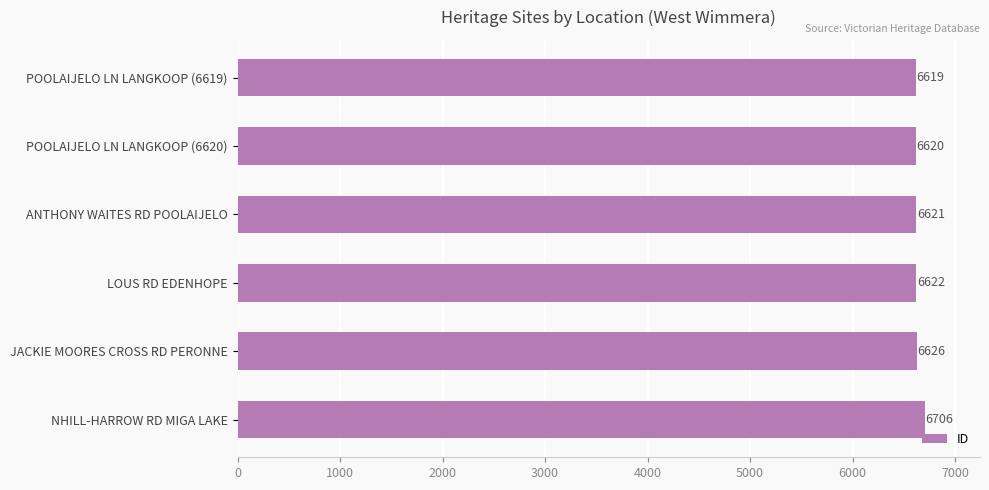

How many values are below 6622?

3